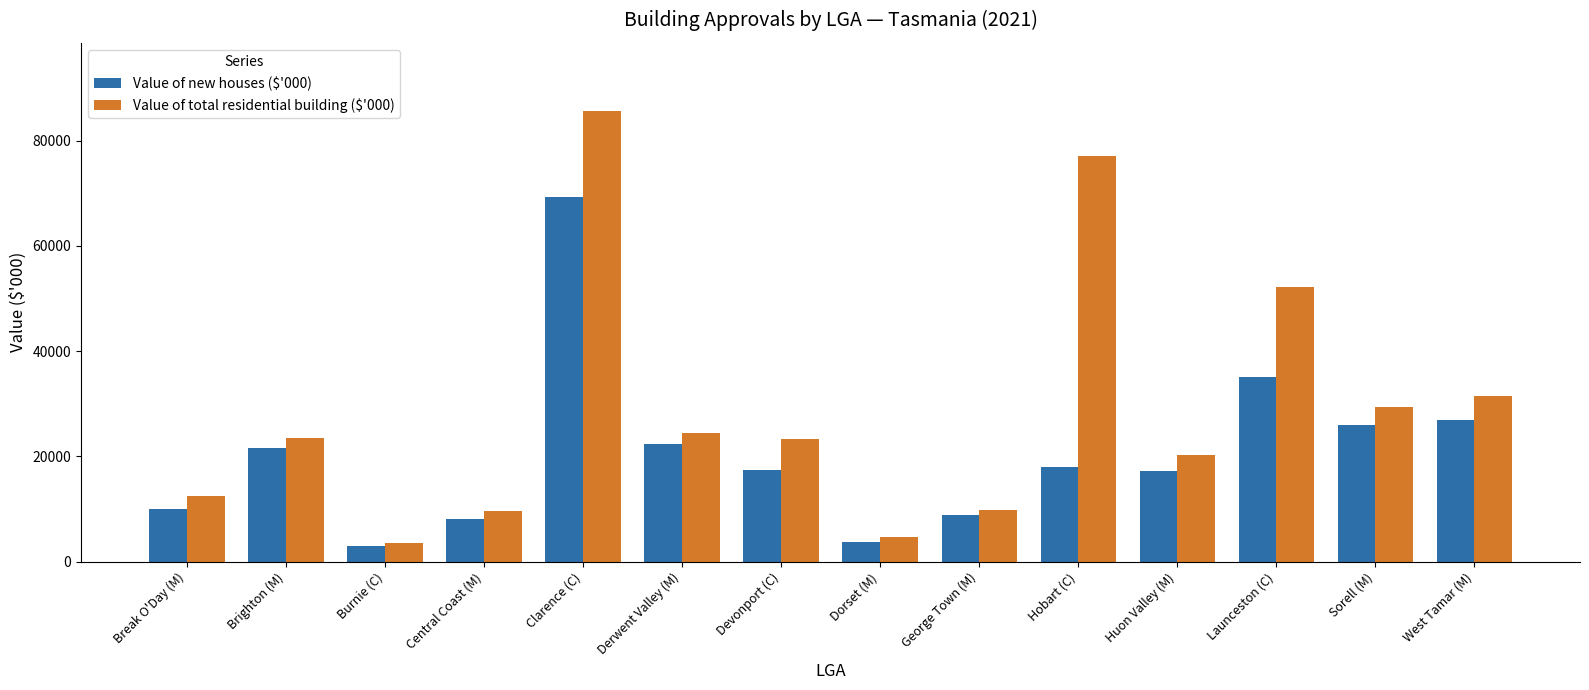

How many bars are there in total?

28